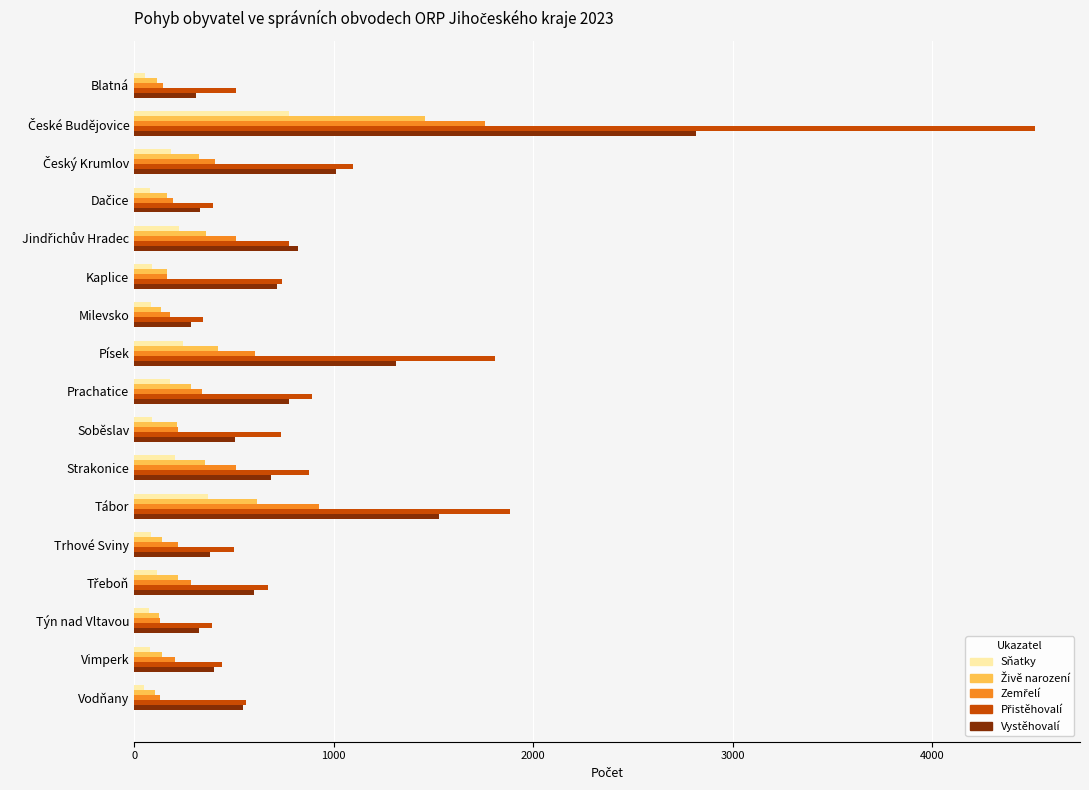

What is the greatest value displayed?

4515